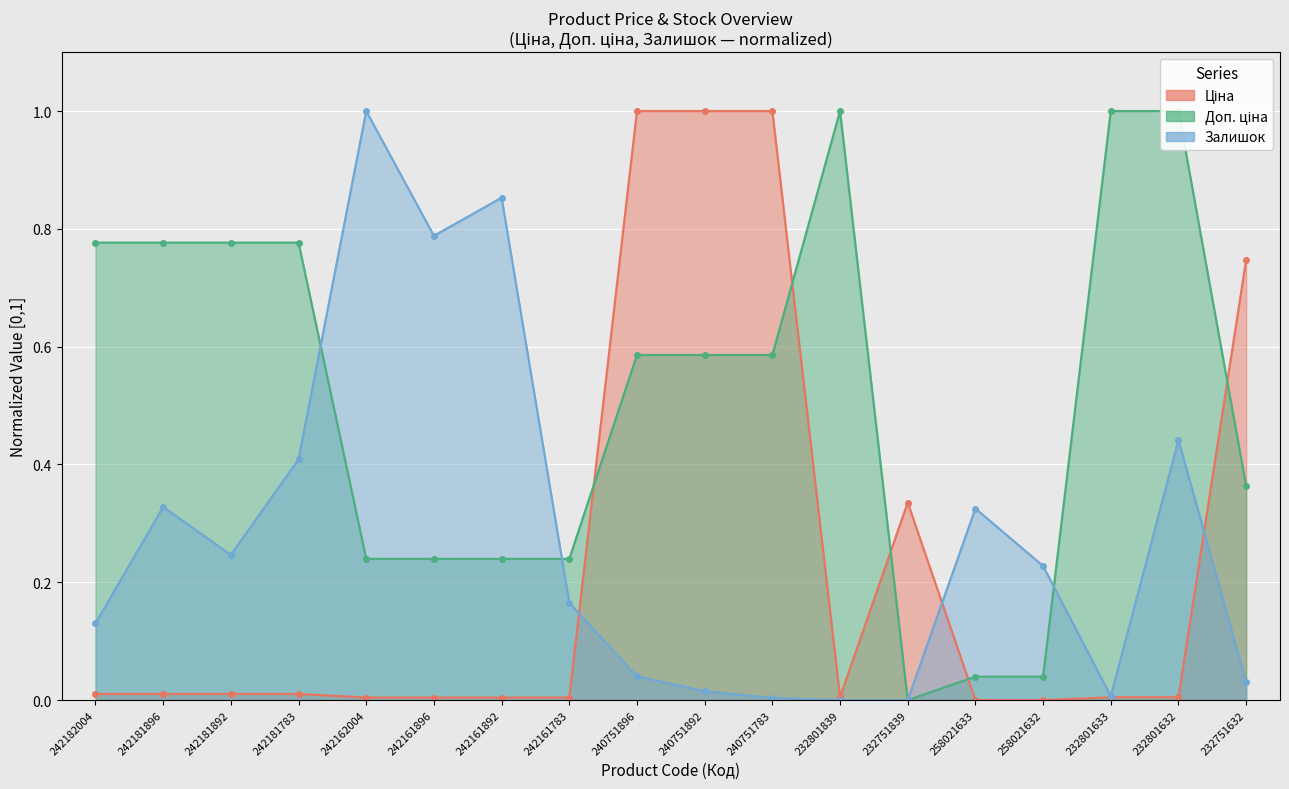

What is the maximum value shown in the chart?

1.0